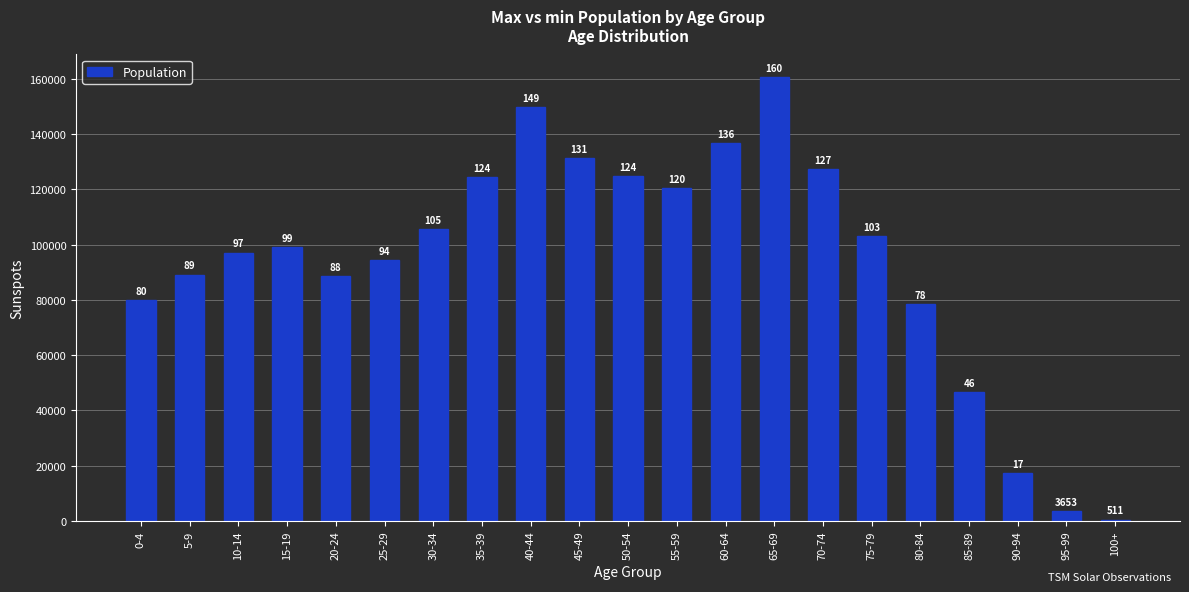

How many bars are there in total?

21